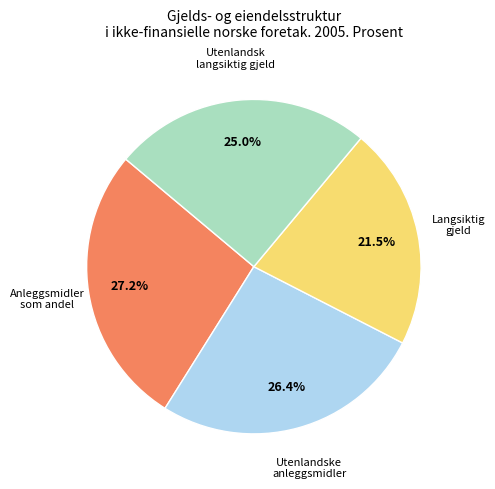

Is there a majority slice in this chart?

No